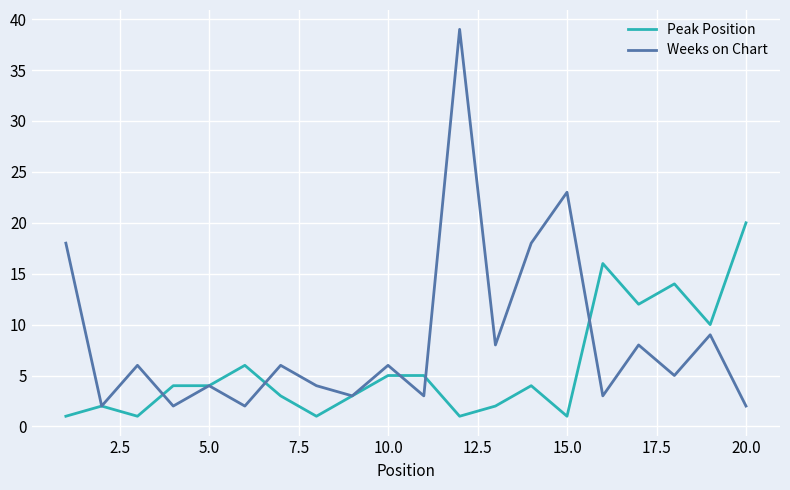

List the series in order of their peak value, highest first.

Weeks on Chart, Peak Position